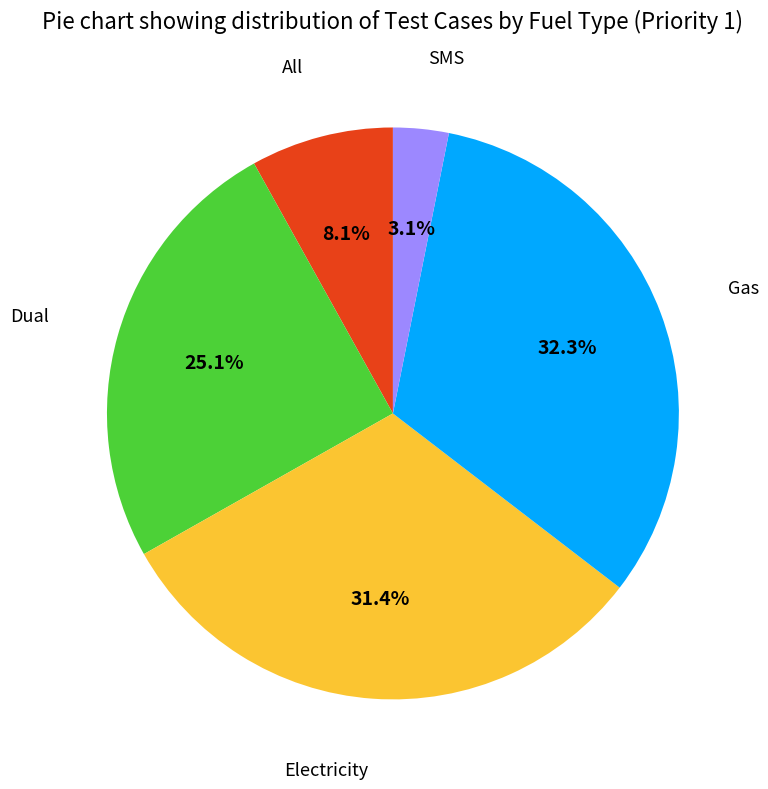

Which slice is the smallest?

SMS